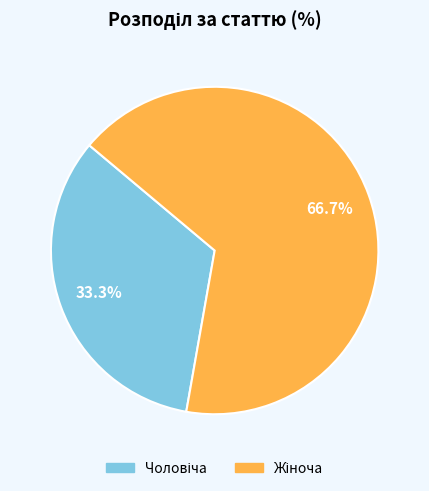

Does any single category account for the majority?

Yes